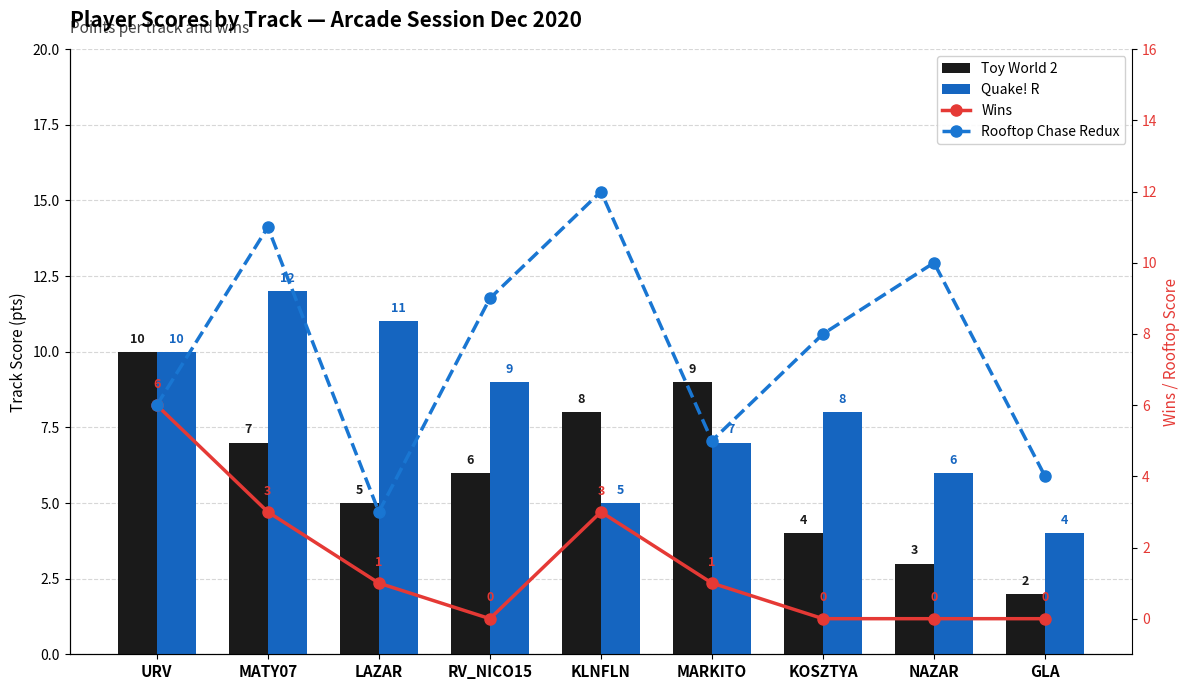

What position from the left is MATY07?

2